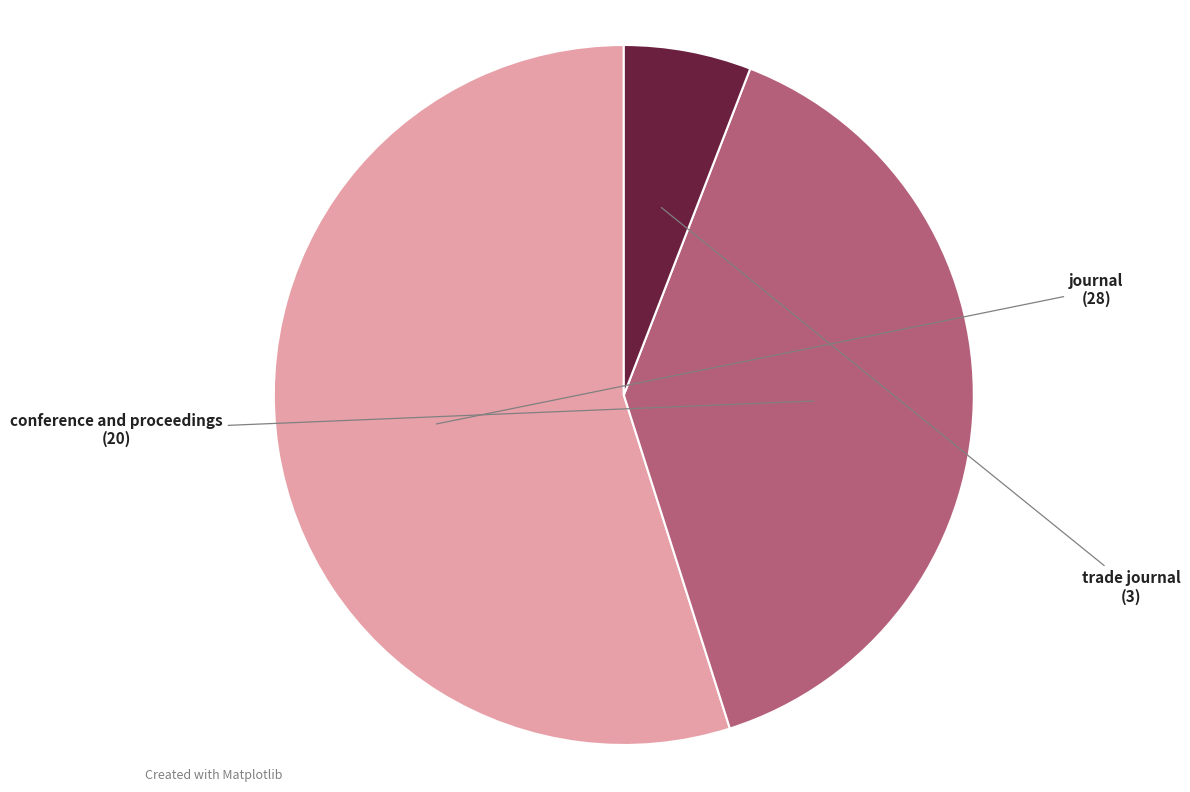

What is the smallest slice in the pie chart?

trade journal